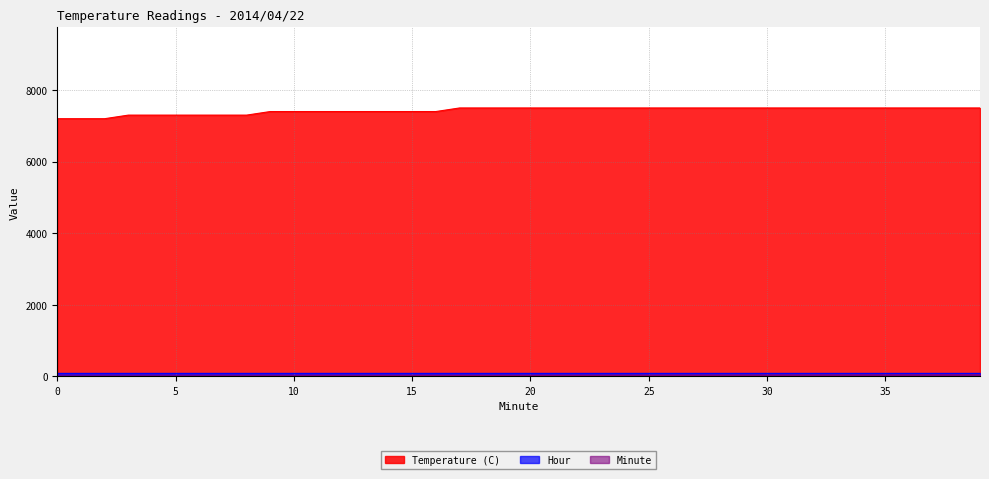

How many distinct data groups are displayed?

3